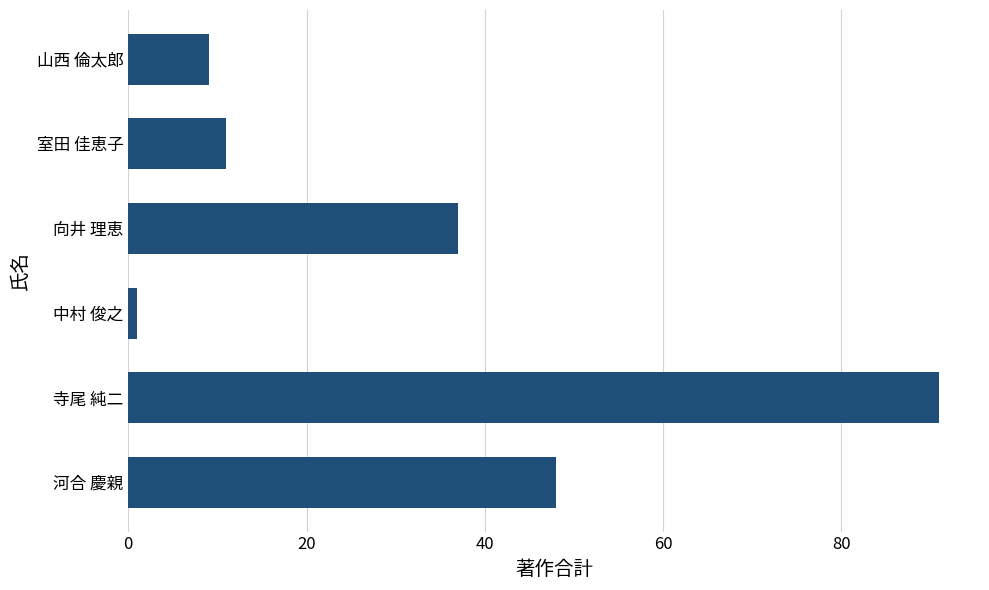

Which category has the lowest value across all series?

中村 俊之